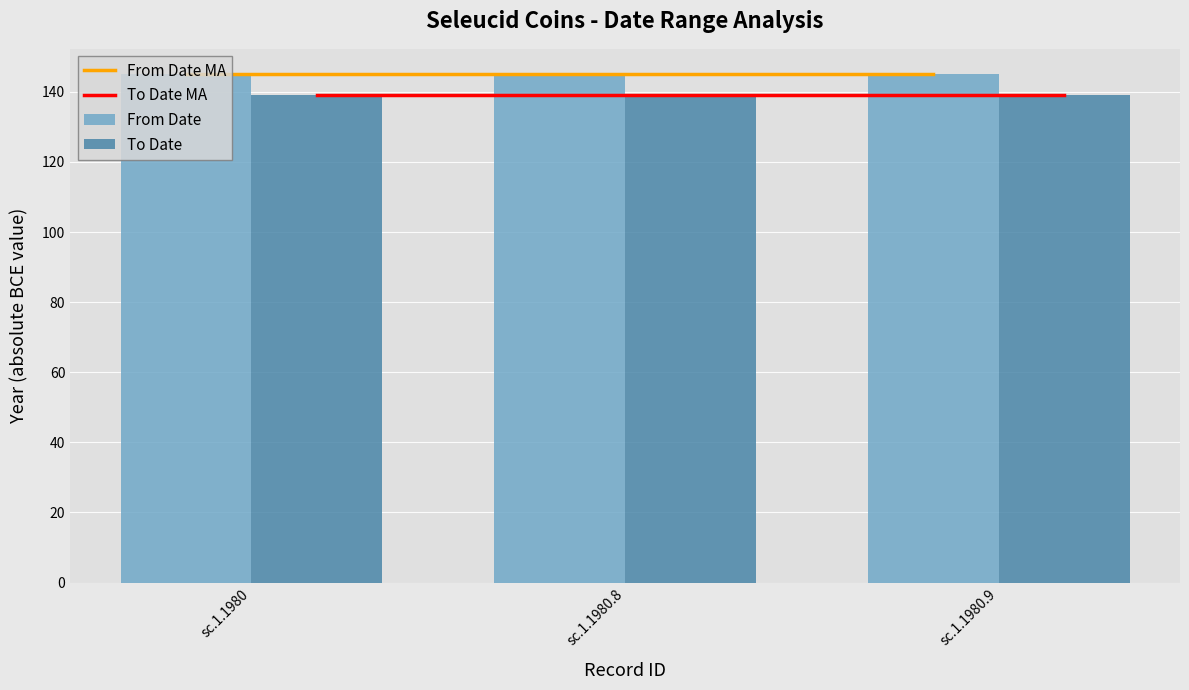

What value does the From Date MA series have at sc.1.1980.8?

145